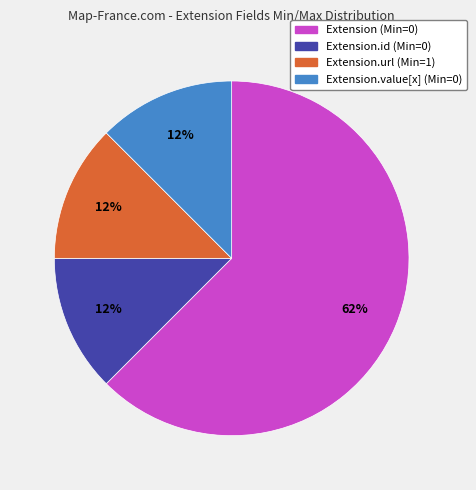

Is there any slice that represents more than half of the pie?

Yes